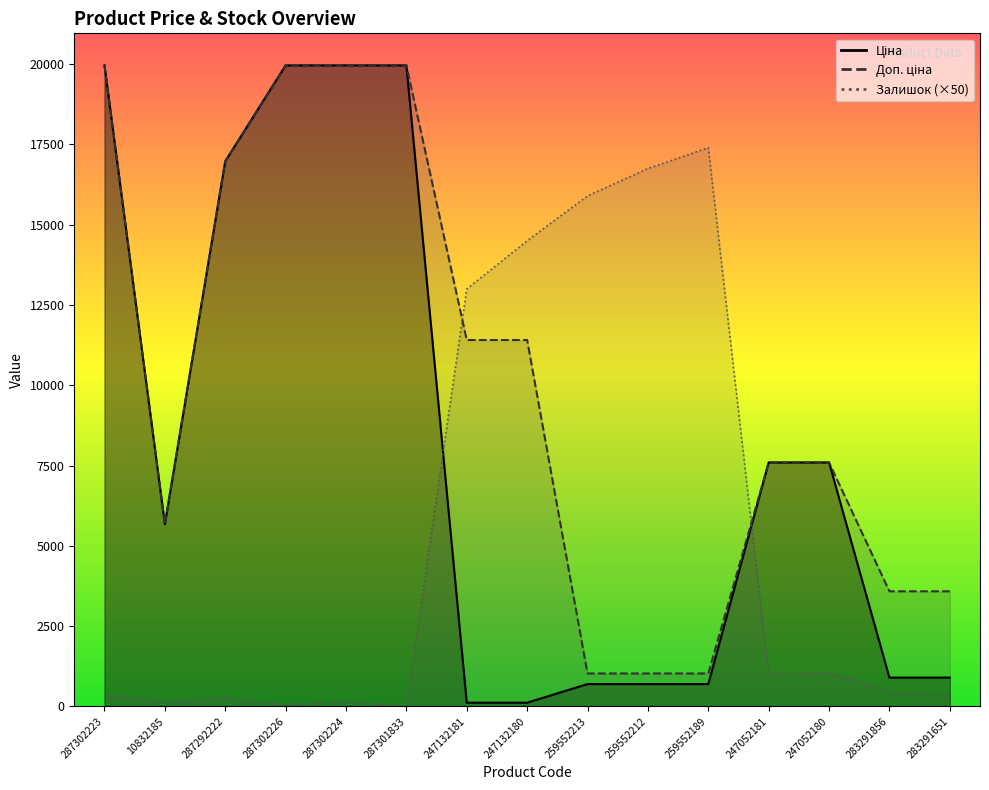

Reading left to right, transcribe all the data shown in this chart.

Ціна: 287302223=19964.2	10832185=5673.8	287292222=16976.3	287302226=19964.2	287302224=19964.2	287301833=19964.2	247132181=114.1	247132180=114.1	259552213=693.7	259552212=693.7	259552189=693.7	247052181=7596.5	247052180=7596.5	283291856=895.9	283291651=895.9
Доп. ціна: 287302223=19964.2	10832185=5673.8	287292222=16976.3	287302226=19964.2	287302224=19964.2	287301833=19964.2	247132181=11410.0	247132180=11410.0	259552213=1024.6	259552212=1024.6	259552189=1024.6	247052181=7596.5	247052180=7596.5	283291856=3583.6	283291651=3583.6
Залишок: 287302223=350.0	10832185=150.0	287292222=250.0	287302226=50.0	287302224=150.0	287301833=0.0	247132181=13000.0	247132180=14500.0	259552213=15900.0	259552212=16750.0	259552189=17400.0	247052181=1000.0	247052180=1050.0	283291856=450.0	283291651=350.0